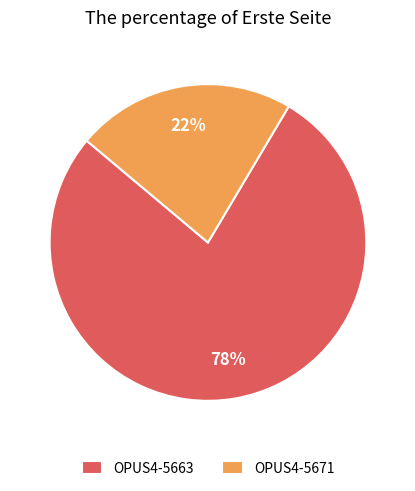

What is the ratio of the value at OPUS4-5663 to the value at OPUS4-5671?

3.5